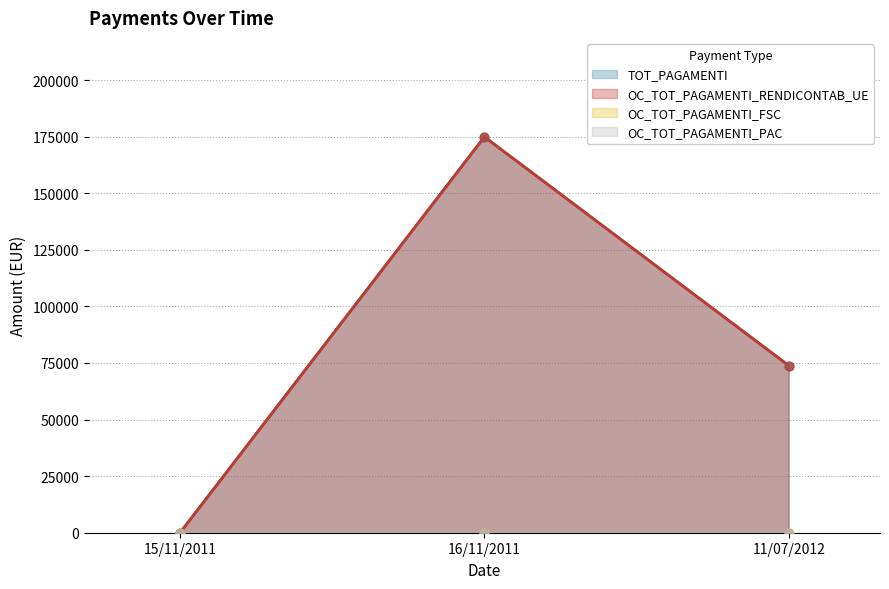

At which category is the sum across all series the highest?

16/11/2011